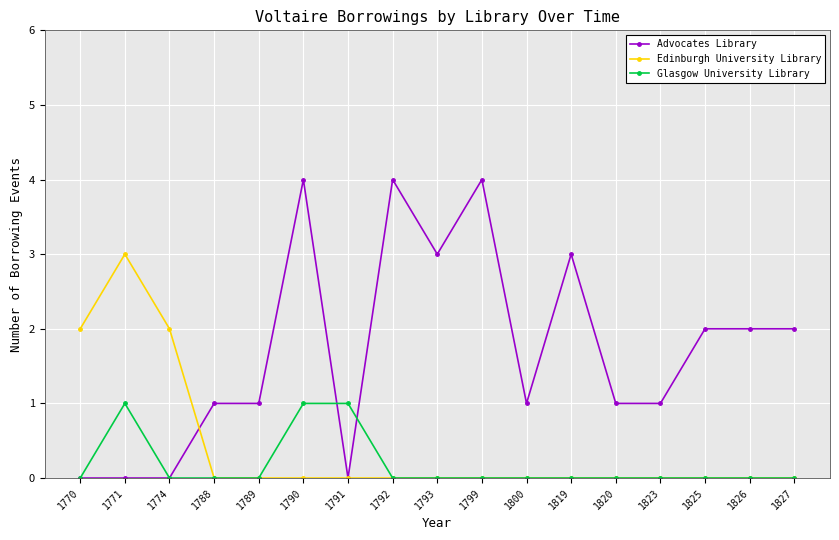

What is the difference between the maximum and minimum values in the Glasgow University Library series?

1